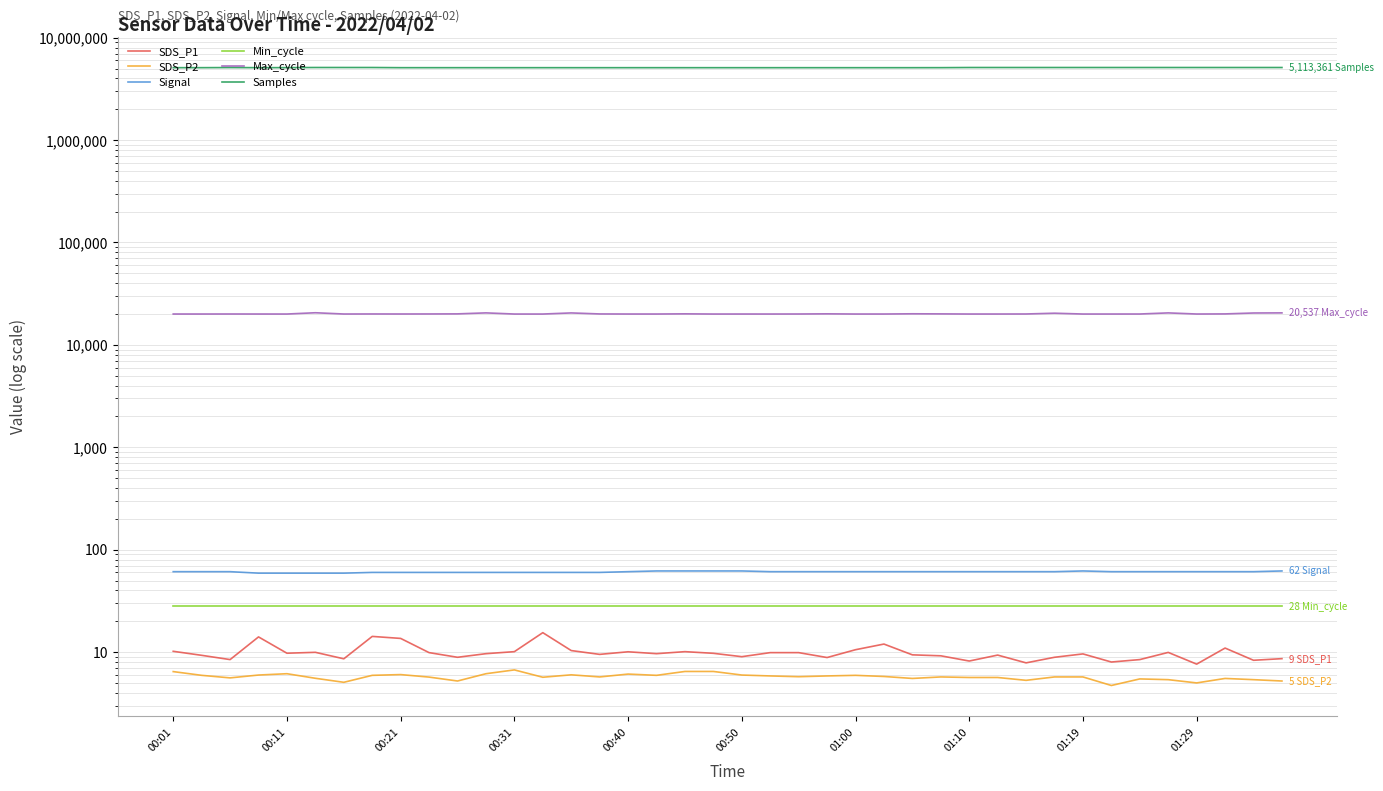

What is the difference between the maximum and minimum values in the SDS_P2 series?

2.0